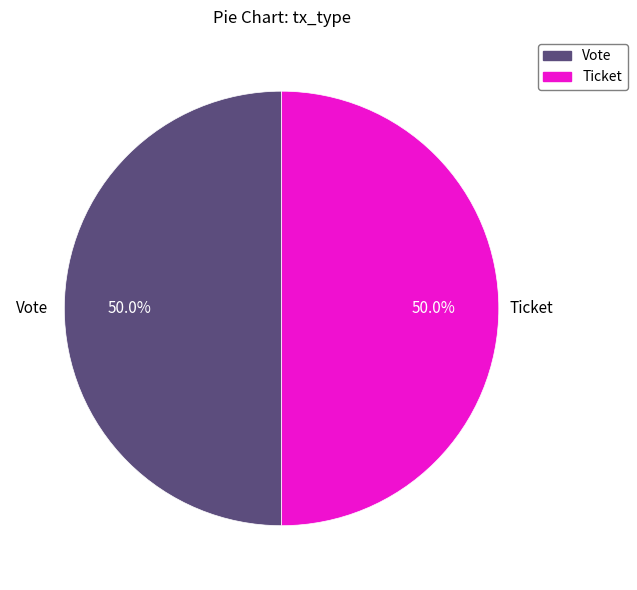

How many segments does this pie chart have?

2